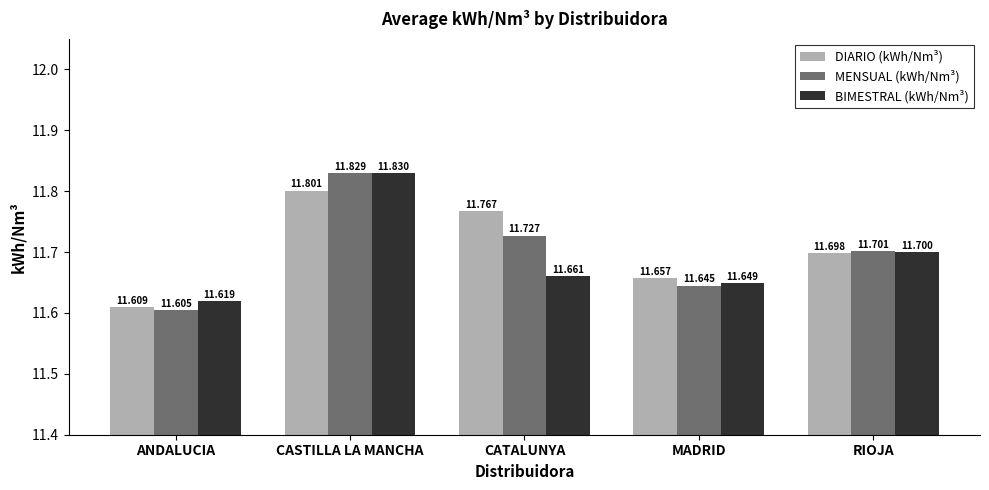

How many bars are there in each group?

3